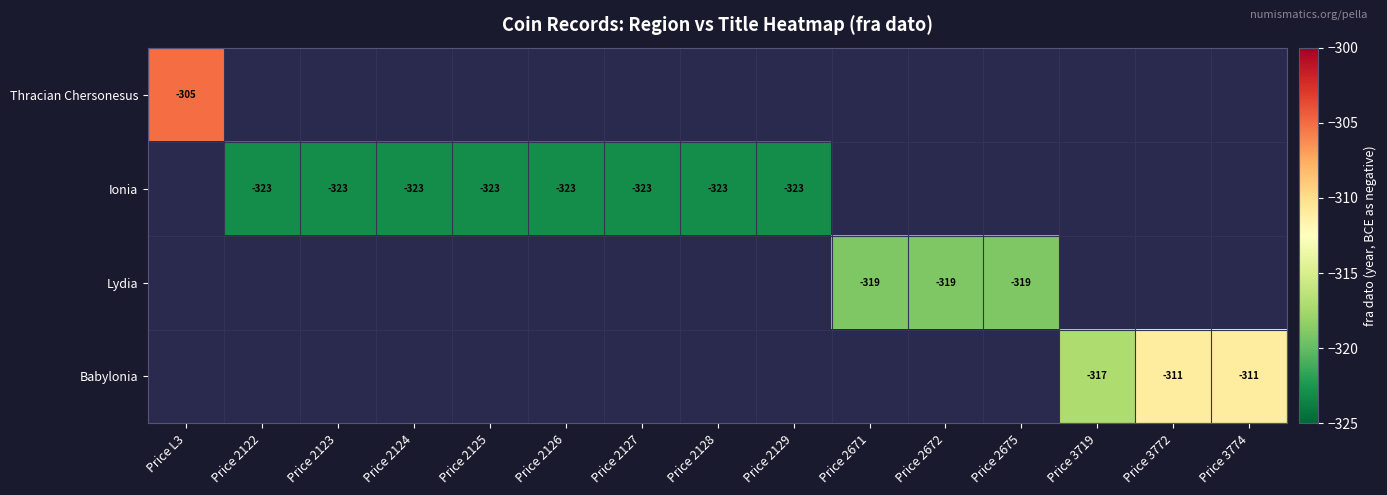

At which label does Thracian Chersonesus reach its peak?

Price L3